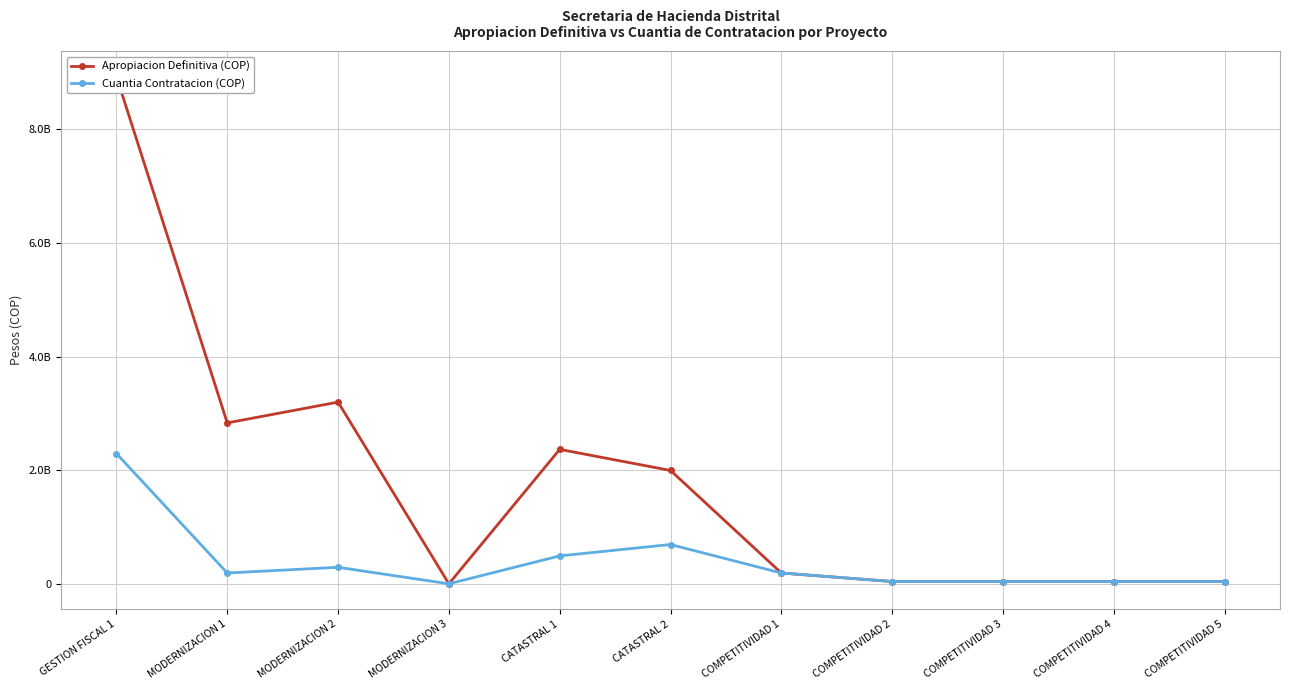

What is the average value of the Apropiacion Definitiva (COP) series?

1793832771.4